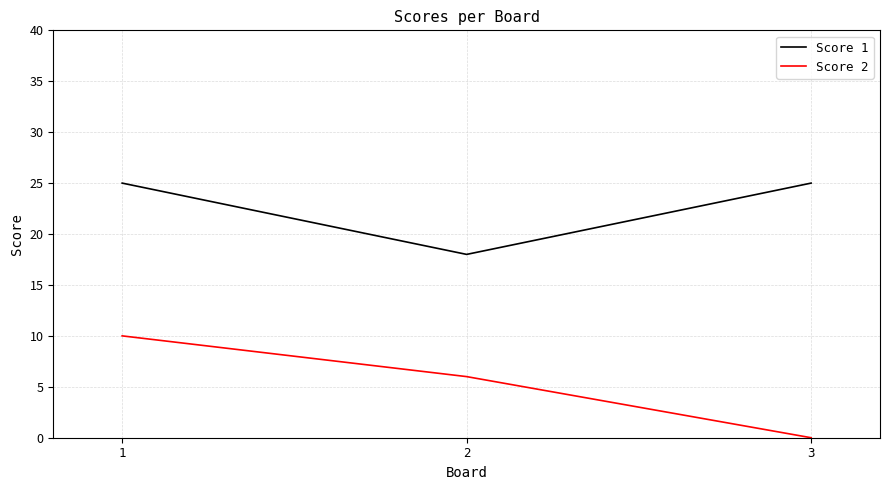

List the labels in order of Score 2 value, smallest first.

3, 2, 1